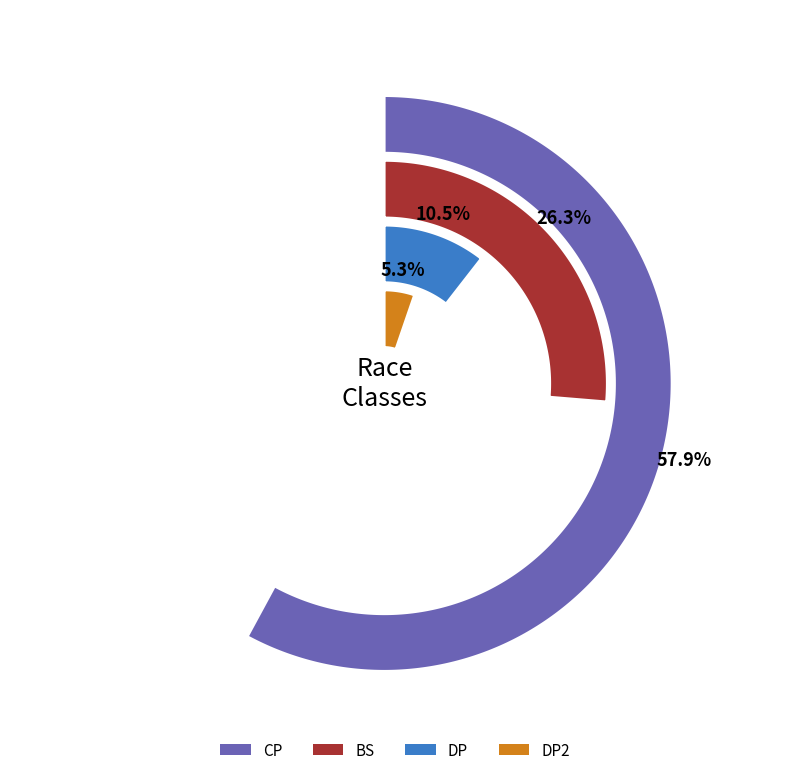

To the nearest percent, what is the difference between the DP2 and BS slice percentages?

21%